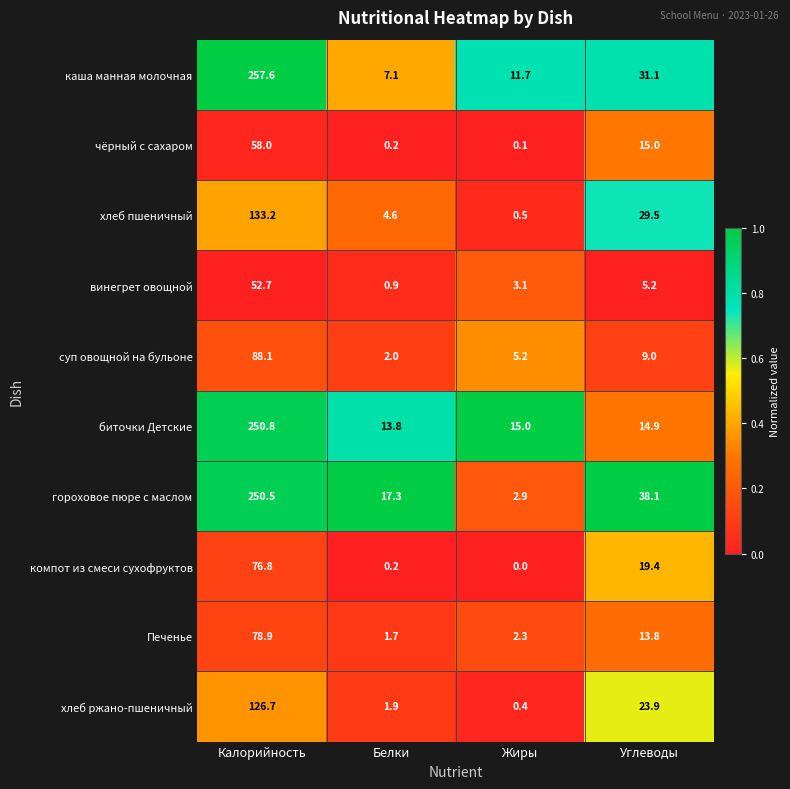

Is it true that чёрный с сахаром equals 15.0 at Углеводы?

True